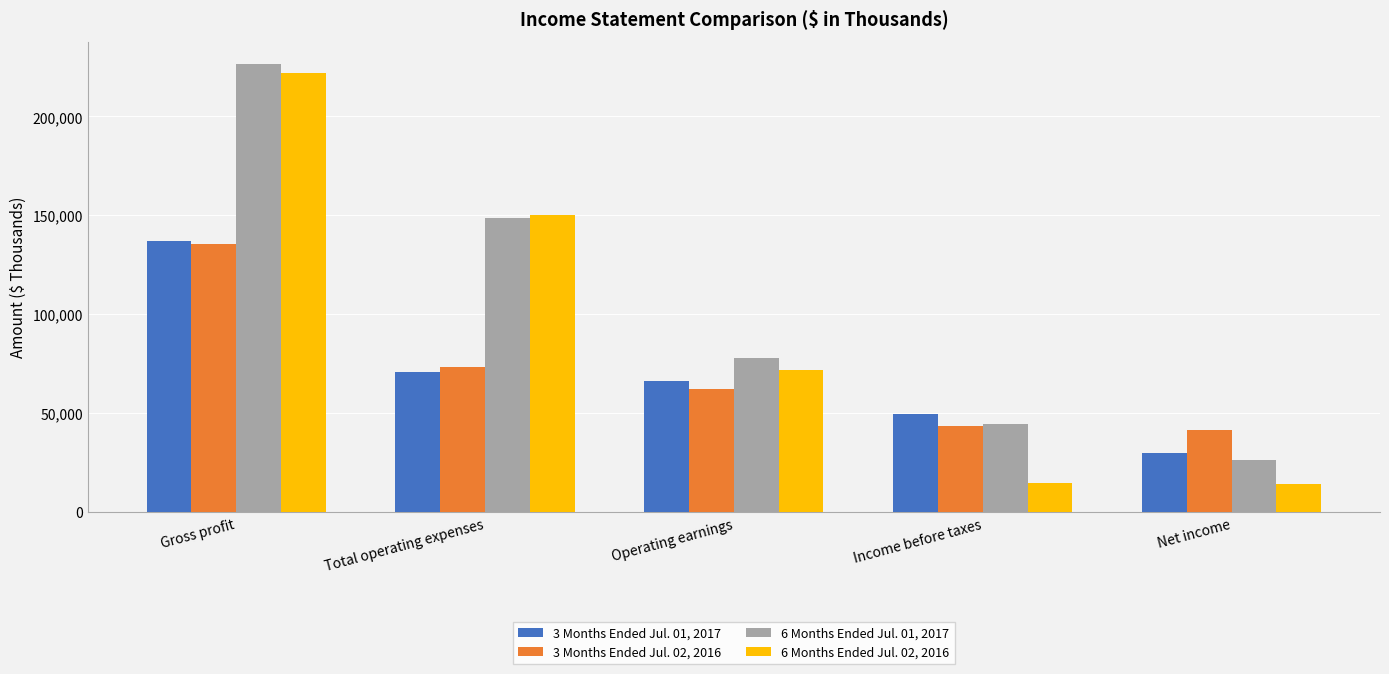

How many categories are shown in the chart?

5